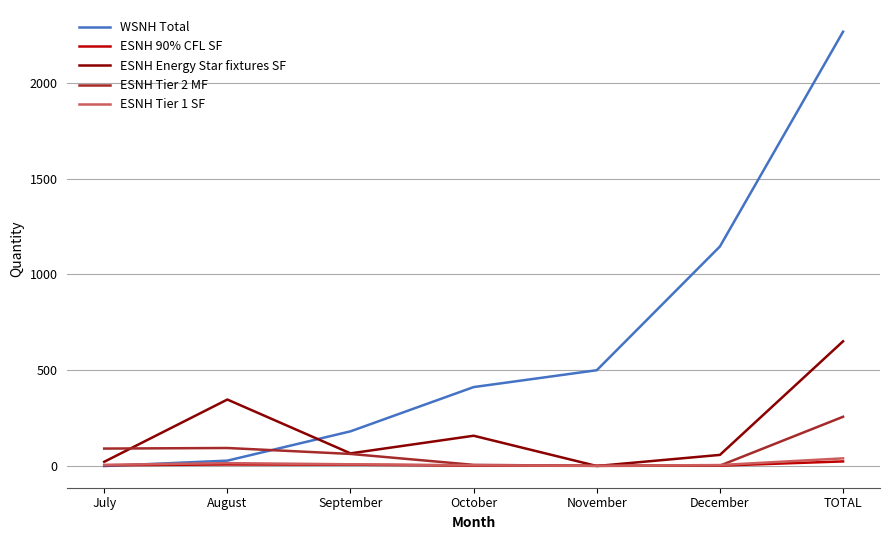

Between August and November, which series saw the biggest shift?

WSNH Total